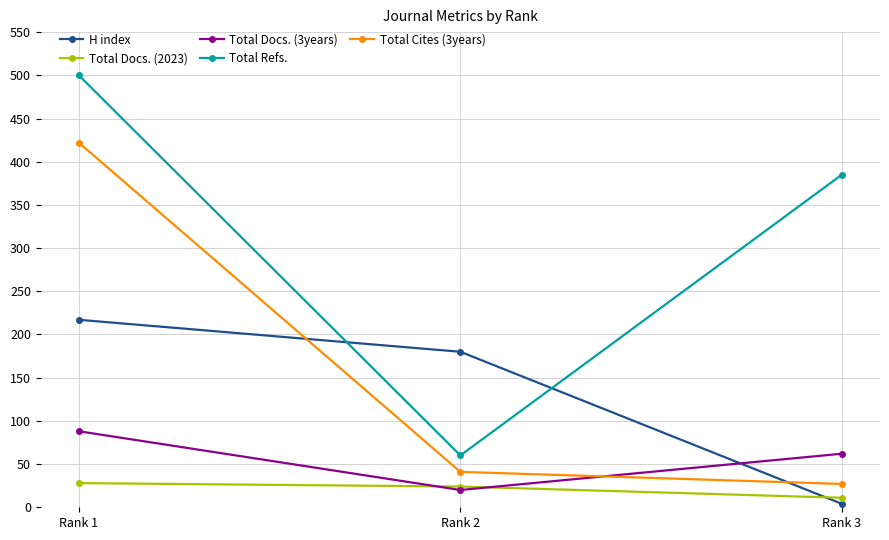

How many Total Docs. (2023) values are between 11 and 28?

3